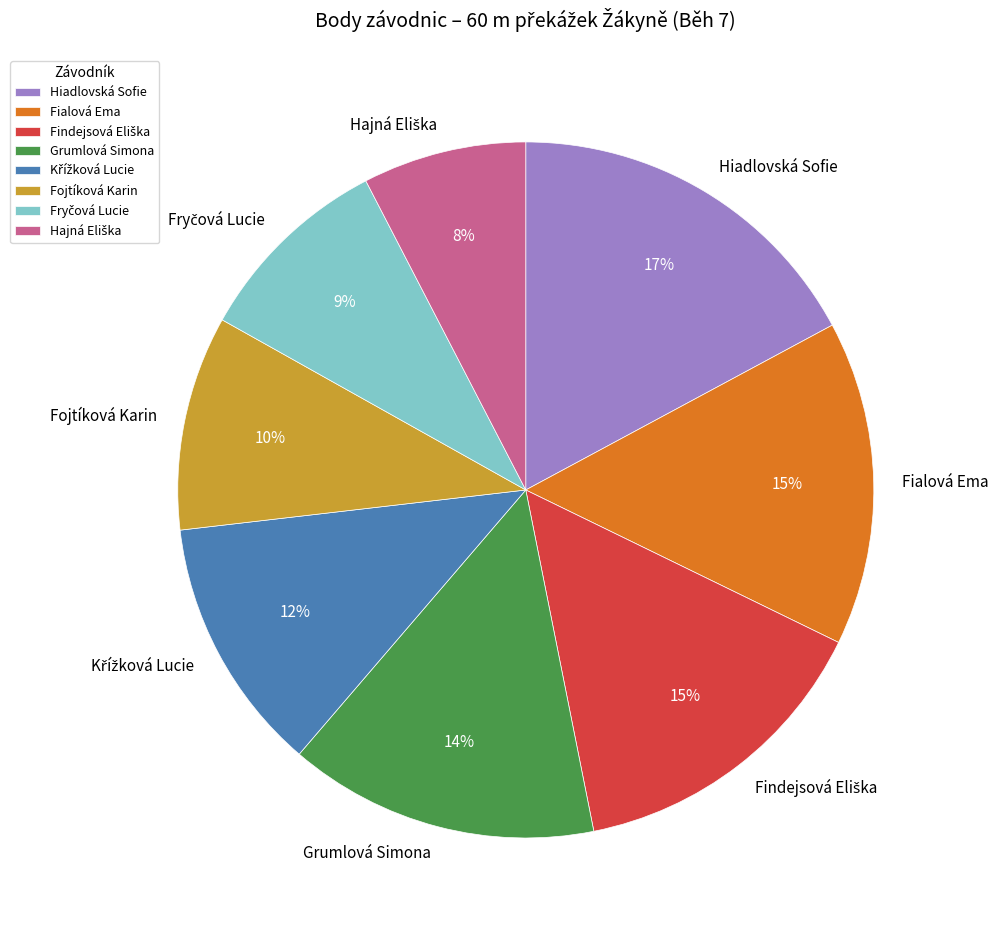

Do Hiadlovská Sofie and Grumlová Simona together represent more than half of the pie?

No